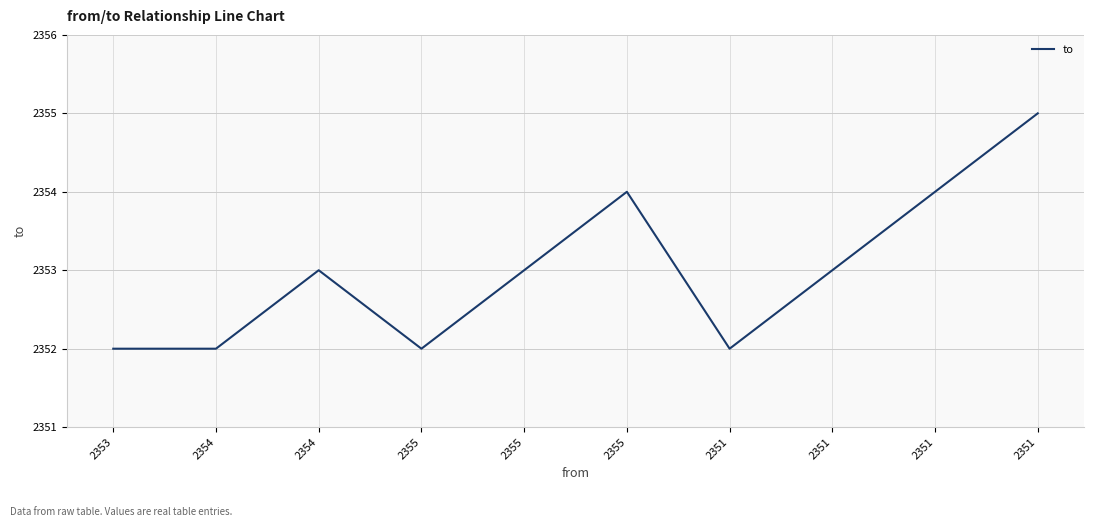

How many lines are shown in the chart?

1